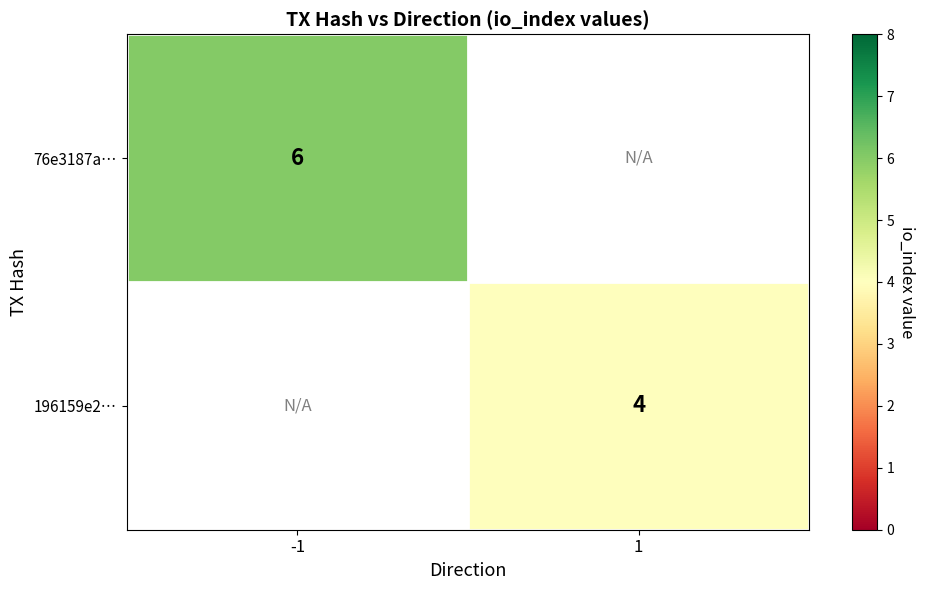

At how many categories does at least one series exceed 4?

1